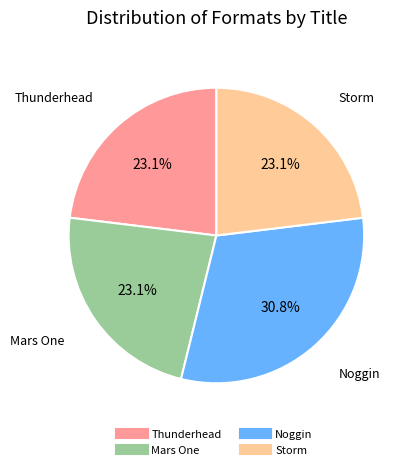

Does Storm account for over 50% of the chart?

No